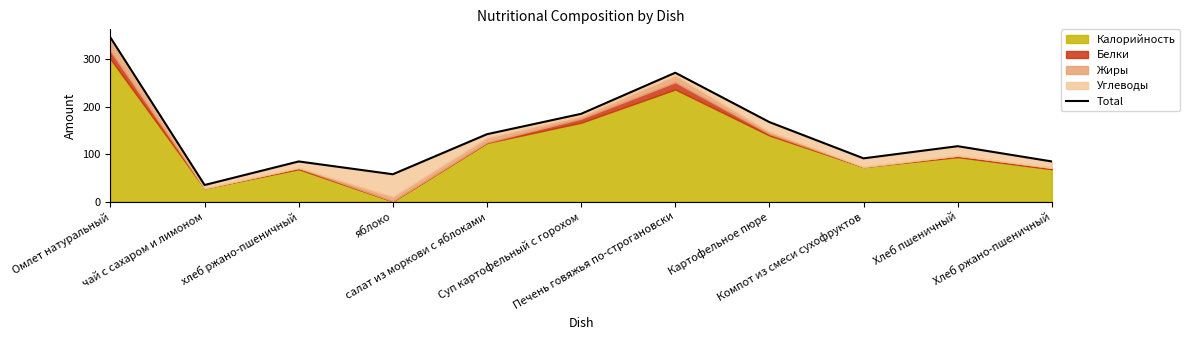

At which category does the data reach its first local peak?

хлеб ржано-пшеничный